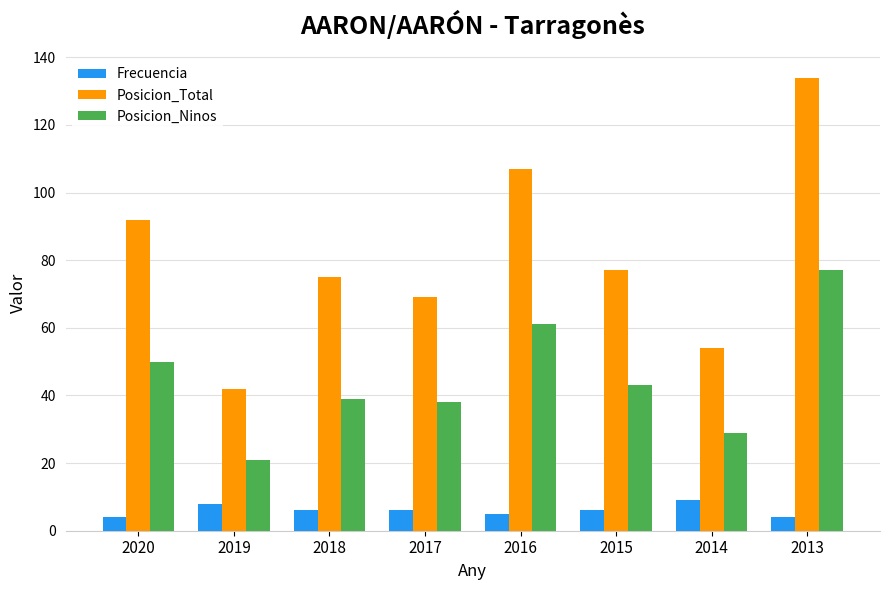

The Posicion_Ninos series shows 61 at 2016. True or false?

True